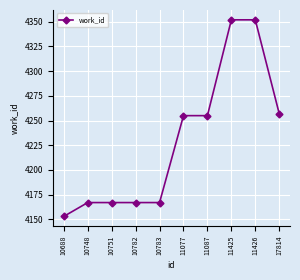

Does the chart have visible grid lines?

Yes